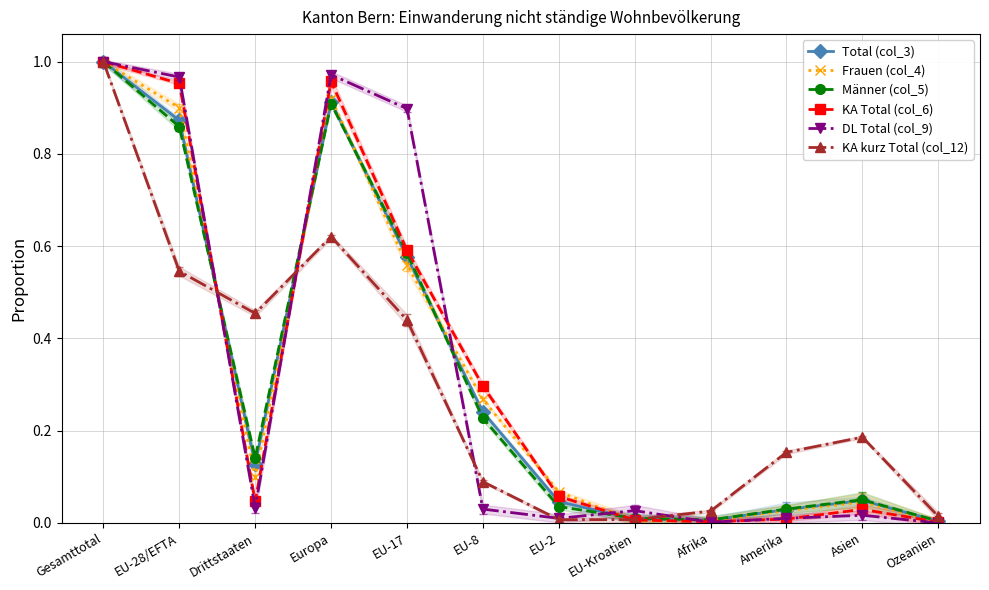

Which label corresponds to the smallest value in the chart?

Ozeanien